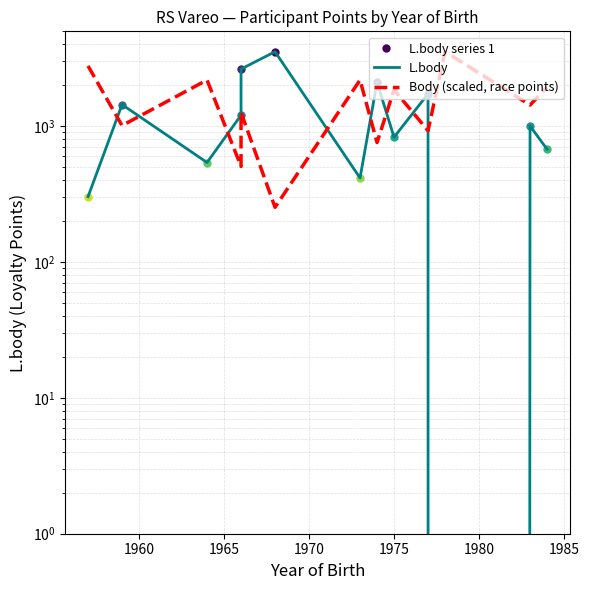

How many interior local valleys does the Body (scaled, race points) series have?

6